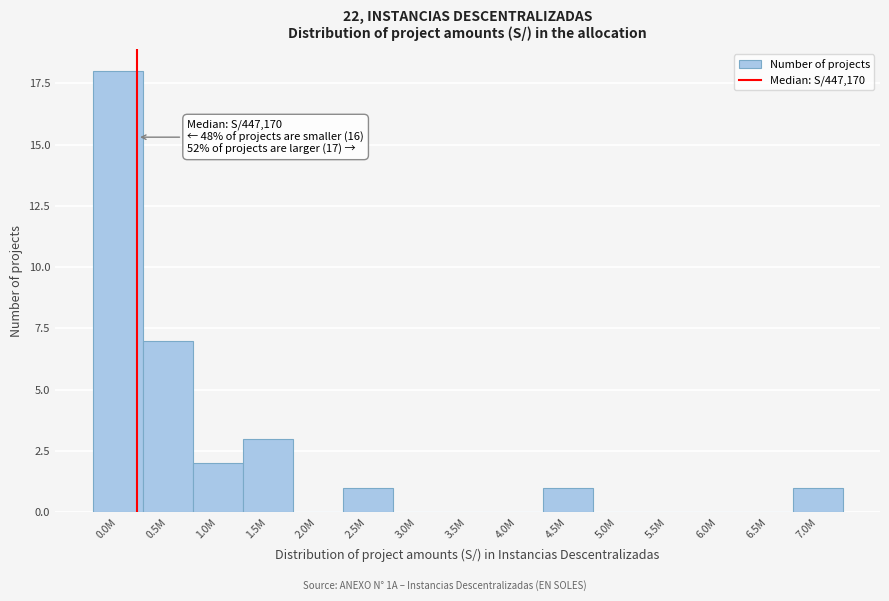

Reading left to right, list all the values displayed in this chart.

0.0M=18	0.5M=7	1.0M=2	1.5M=3	2.0M=0	2.5M=1	3.0M=0	3.5M=0	4.0M=0	4.5M=1	5.0M=0	5.5M=0	6.0M=0	6.5M=0	7.0M=1